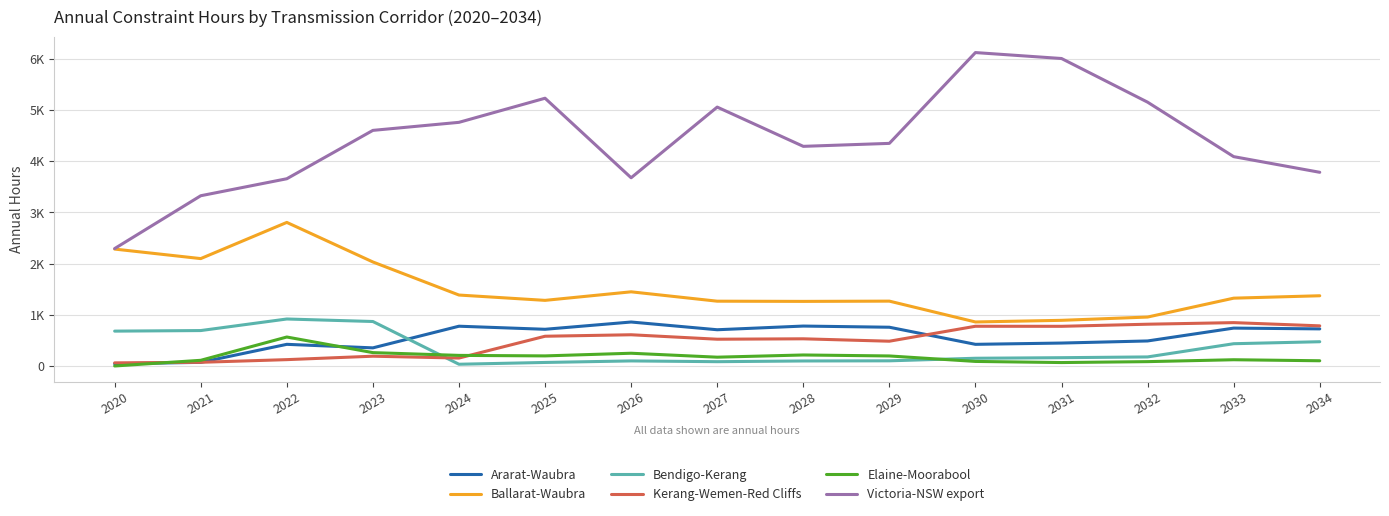

Does the chart display data point markers on the line(s)?

No